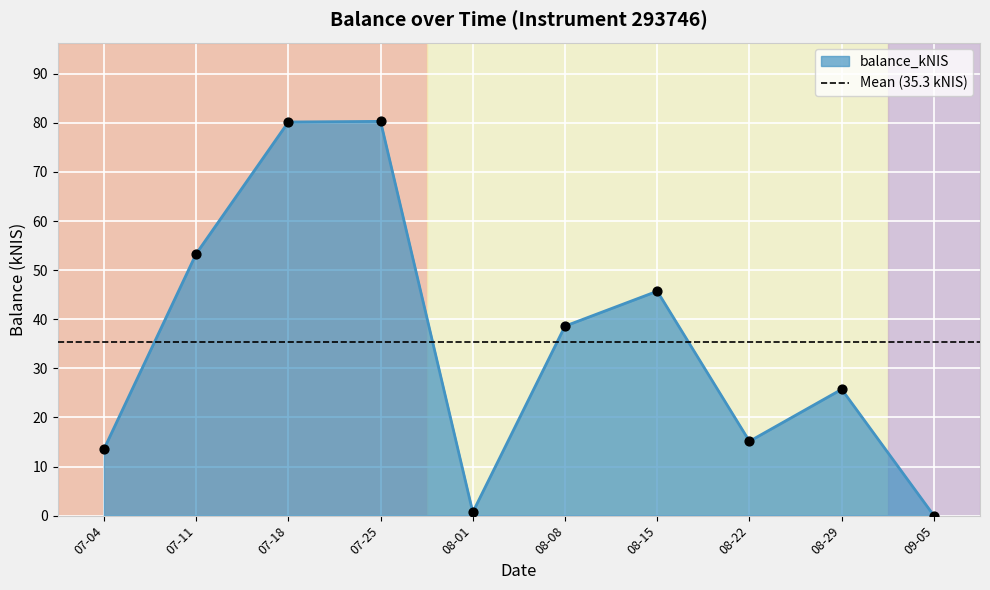

The value of balance_kNIS at 07-25 is 143.9. True or false?

False